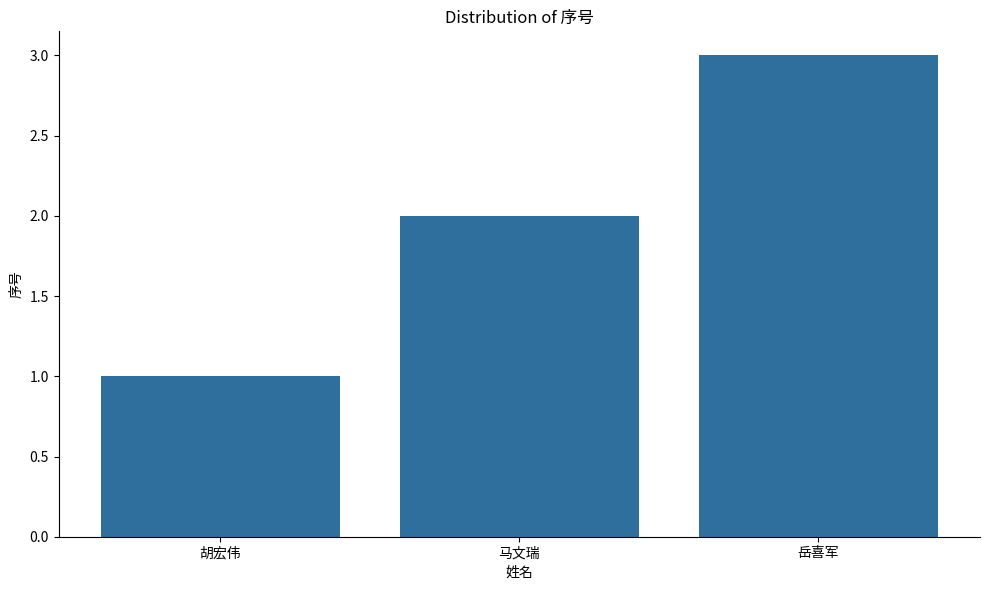

What is the greatest value displayed?

3